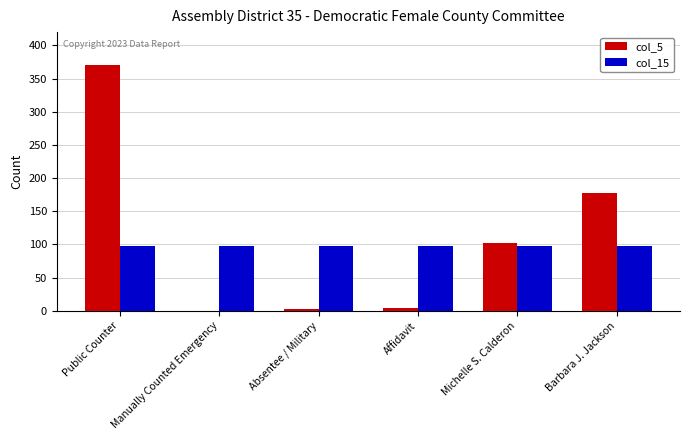

Which category has the highest value across all series?

Public Counter